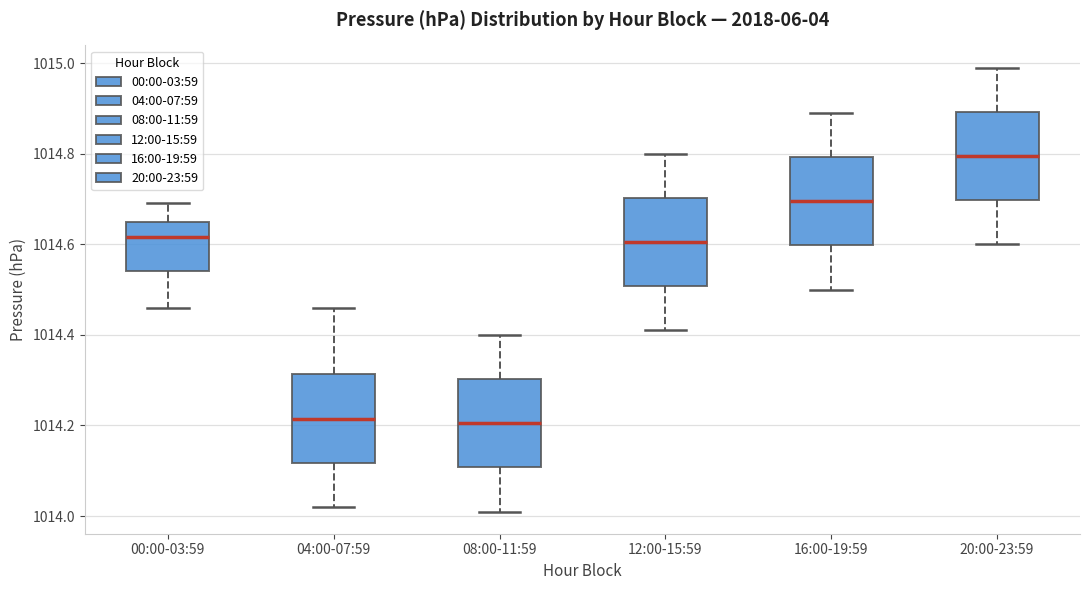

Reading left to right, read every box against the y-axis: the position of its median line, the range the box covers, and the ends of its whiskers. The values are not printed on the chart, so give them approximately, as read against the axis.

00:00-03:59: median 1014.62, box 1014.54 to 1014.66, whiskers 1014.46 to 1014.70
04:00-07:59: median 1014.22, box 1014.12 to 1014.32, whiskers 1014.02 to 1014.46
08:00-11:59: median 1014.20, box 1014.10 to 1014.30, whiskers 1014.02 to 1014.40
12:00-15:59: median 1014.60, box 1014.50 to 1014.70, whiskers 1014.42 to 1014.80
16:00-19:59: median 1014.70, box 1014.60 to 1014.80, whiskers 1014.50 to 1014.90
20:00-23:59: median 1014.80, box 1014.70 to 1014.90, whiskers 1014.60 to 1015.00